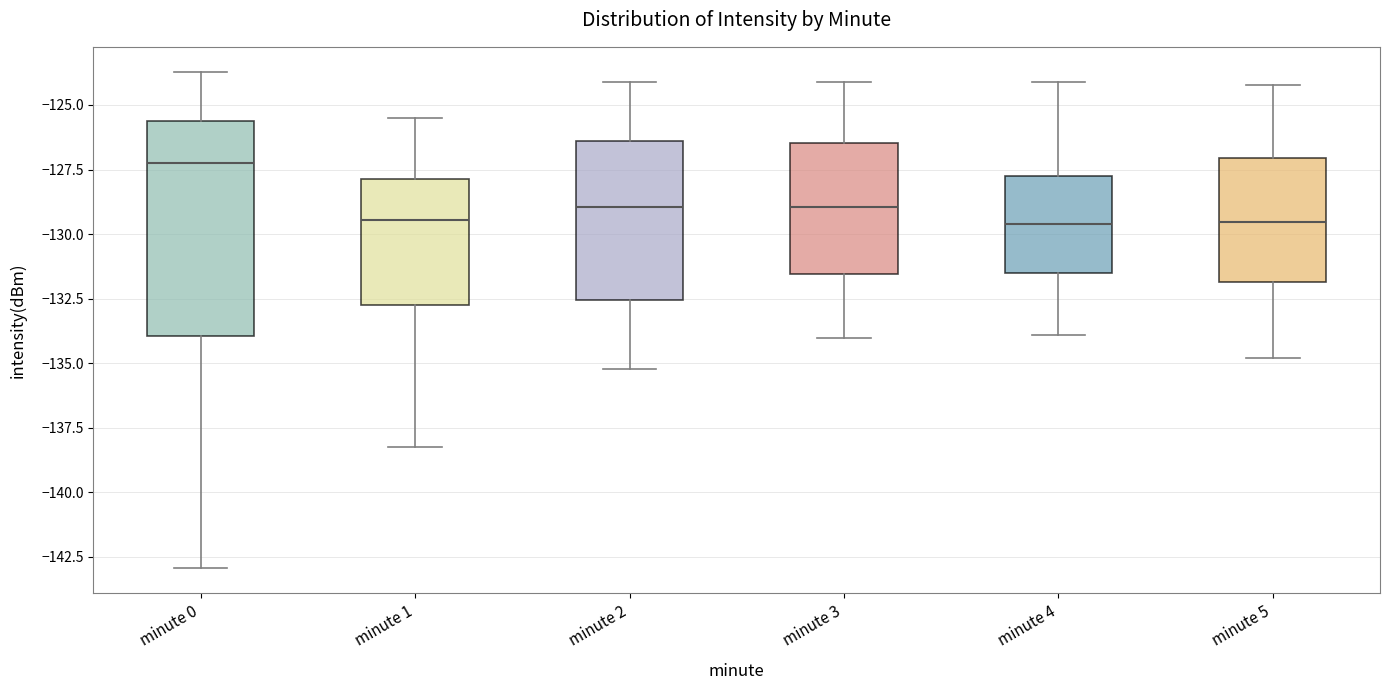

Reading left to right, transcribe this box plot: for each box, give where its median line is, the range the box spans, and where its two whiskers end, as read against the y-axis. The values are not printed on the chart, so give them approximately, as read against the axis.

minute 0: median -127.0, box -134.0 to -125.5, whiskers -143.0 to -123.5
minute 1: median -129.5, box -132.5 to -128.0, whiskers -138.0 to -125.5
minute 2: median -129.0, box -132.5 to -126.5, whiskers -135.0 to -124.0
minute 3: median -129.0, box -131.5 to -126.5, whiskers -134.0 to -124.0
minute 4: median -129.5, box -131.5 to -127.5, whiskers -134.0 to -124.0
minute 5: median -129.5, box -132.0 to -127.0, whiskers -135.0 to -124.0